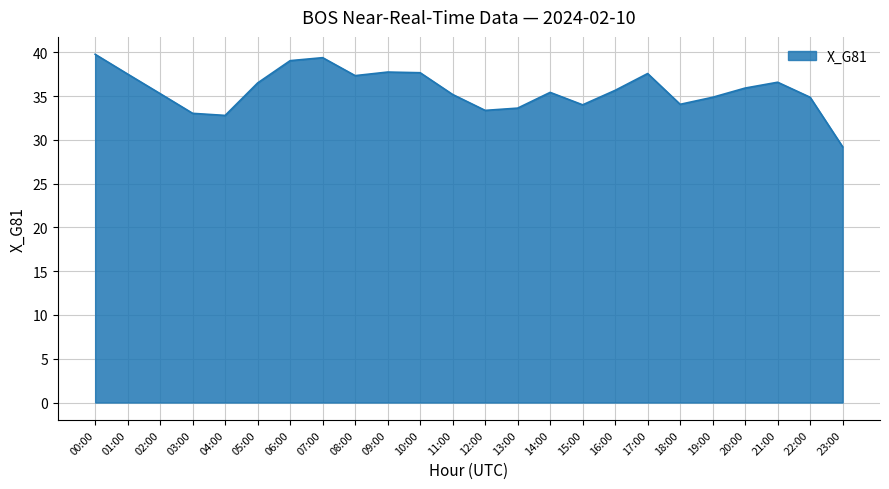

What is the approximate value at 19:00?

34.9